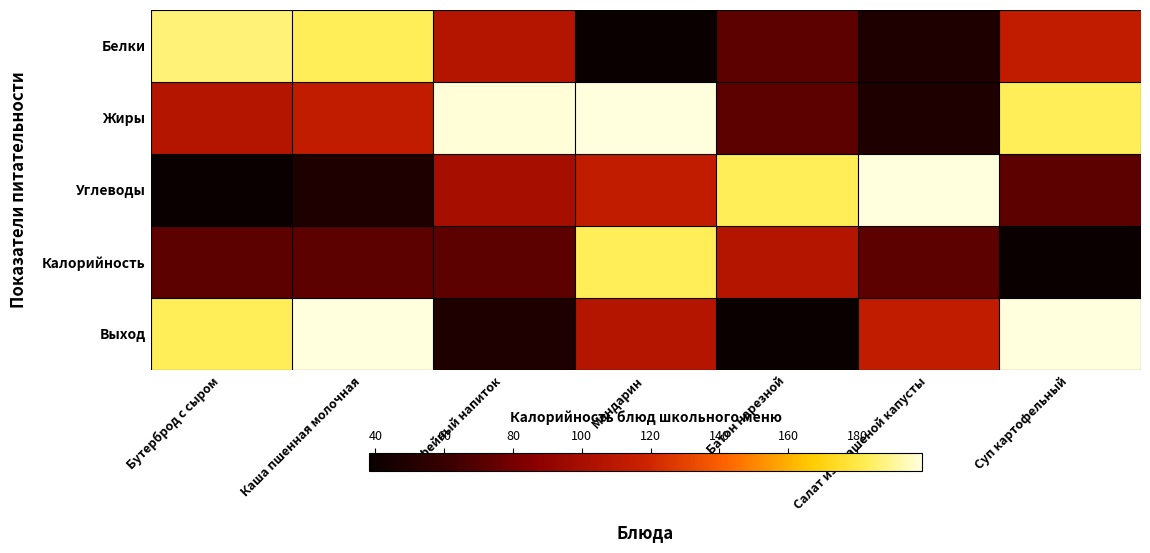

What is the spread (max minus min) of values at Каша пшенная молочная?

151